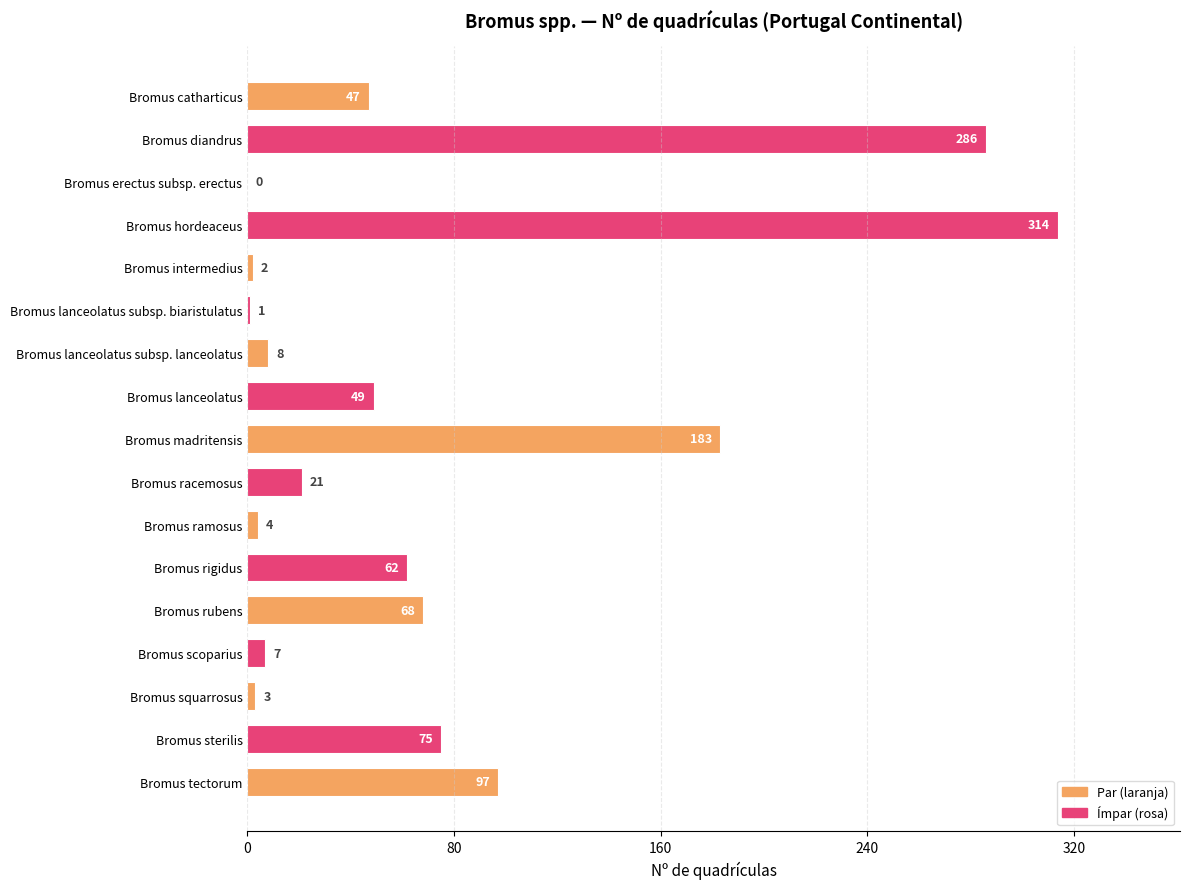

Which label corresponds to the largest value in the chart?

Bromus hordeaceus